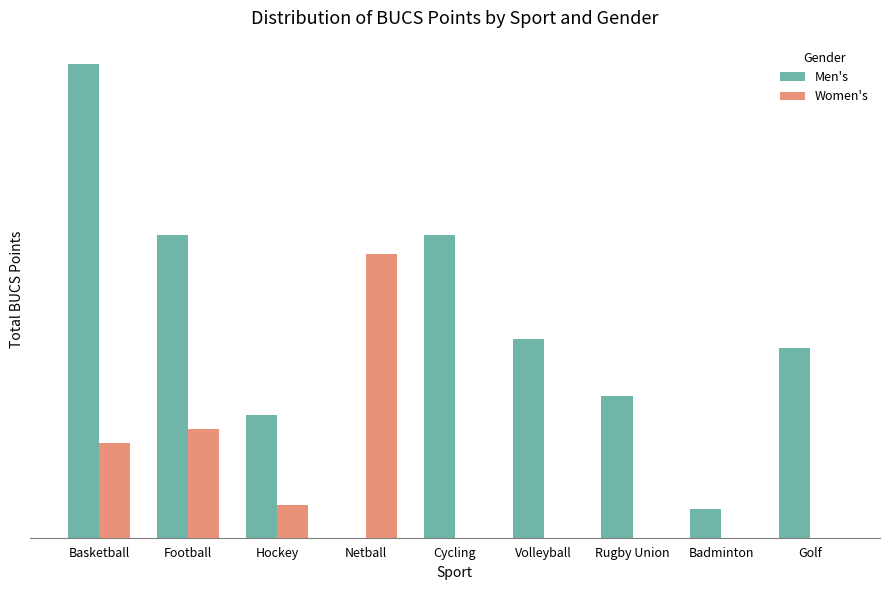

True or false: Women's has a value of 0.0 at Volleyball.

True